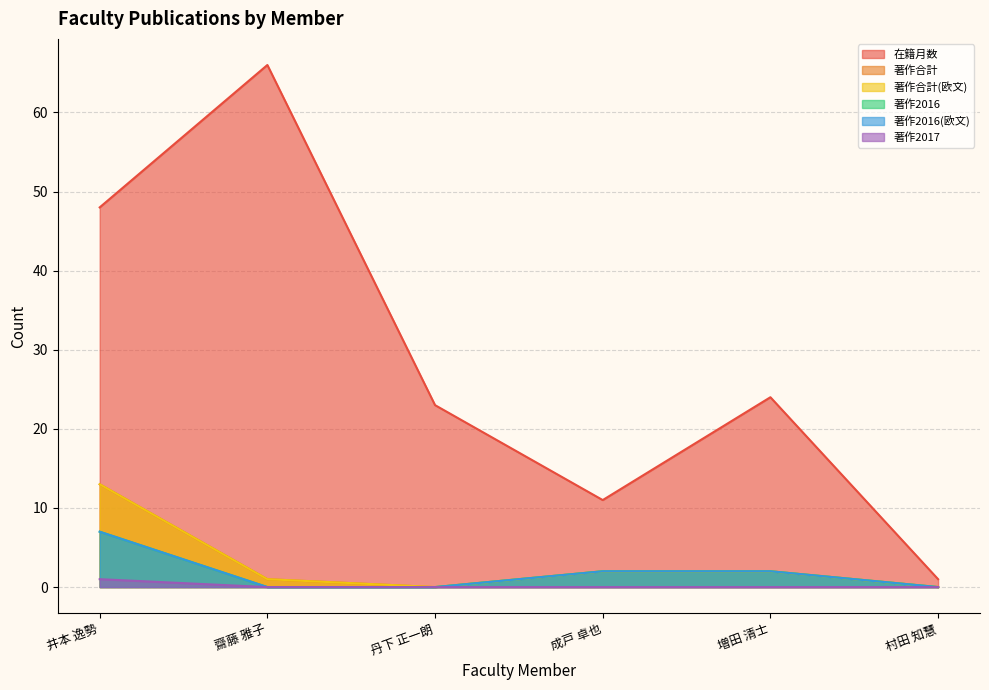

Reading right to left, extract all data points from this chart.

在籍月数: 村田 知慧=1	増田 清士=24	成戸 卓也=11	丹下 正一朗=23	齋藤 雅子=66	井本 逸勢=48
著作合計: 村田 知慧=0	増田 清士=2	成戸 卓也=2	丹下 正一朗=0	齋藤 雅子=1	井本 逸勢=13
著作合計(欧文): 村田 知慧=0	増田 清士=2	成戸 卓也=2	丹下 正一朗=0	齋藤 雅子=1	井本 逸勢=13
著作2016: 村田 知慧=0	増田 清士=2	成戸 卓也=2	丹下 正一朗=0	齋藤 雅子=0	井本 逸勢=7
著作2016(欧文): 村田 知慧=0	増田 清士=2	成戸 卓也=2	丹下 正一朗=0	齋藤 雅子=0	井本 逸勢=7
著作2017: 村田 知慧=0	増田 清士=0	成戸 卓也=0	丹下 正一朗=0	齋藤 雅子=0	井本 逸勢=1